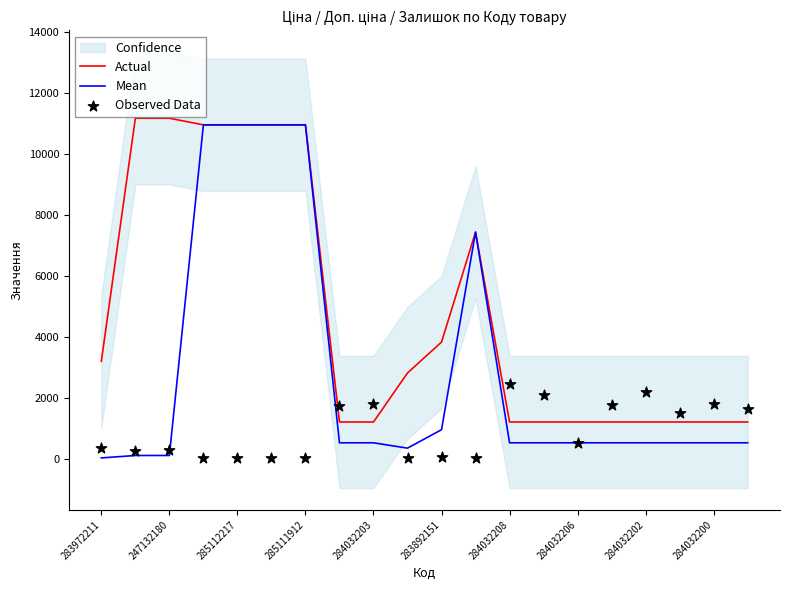

At how many categories does at least one series exceed 10717?

6